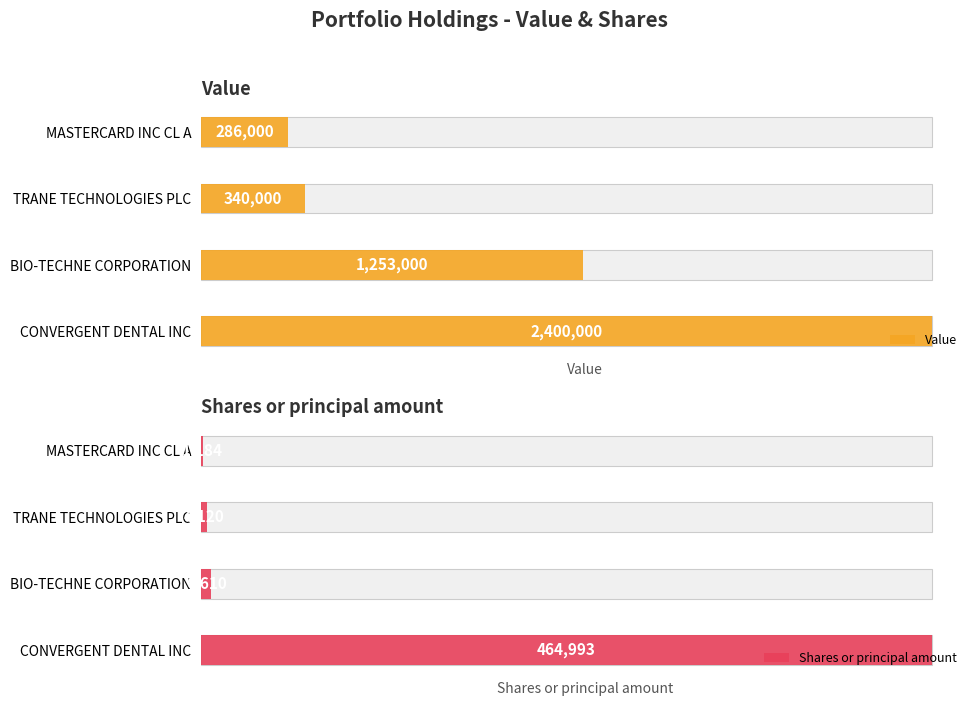

What are all the series names shown in the legend?

Value, Shares or principal amount